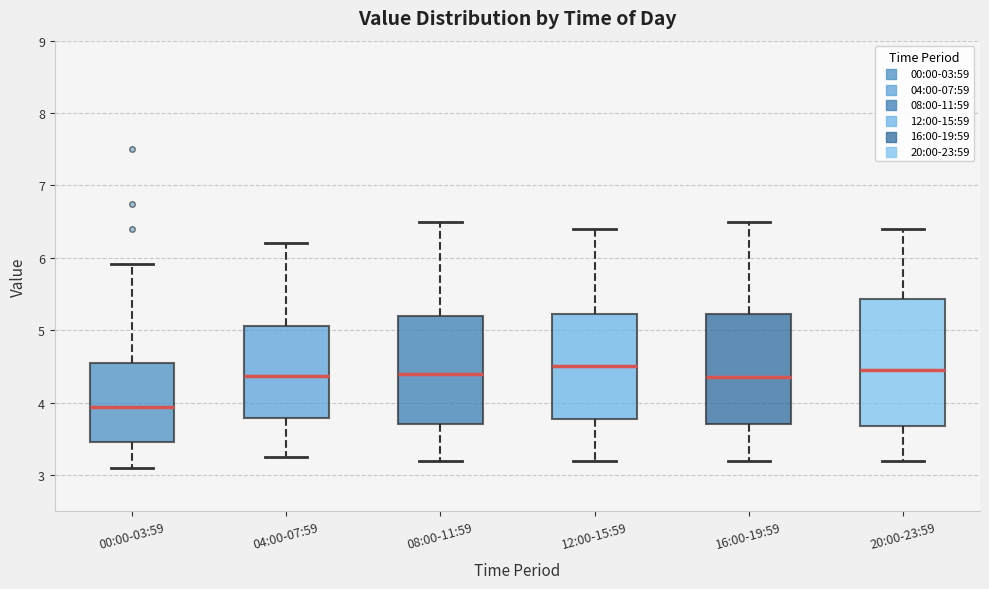

Where does the lower whisker of the box for 12:00-15:59 end on the y-axis? The values are not printed on the chart, so give them approximately, as read against the axis.

3.2